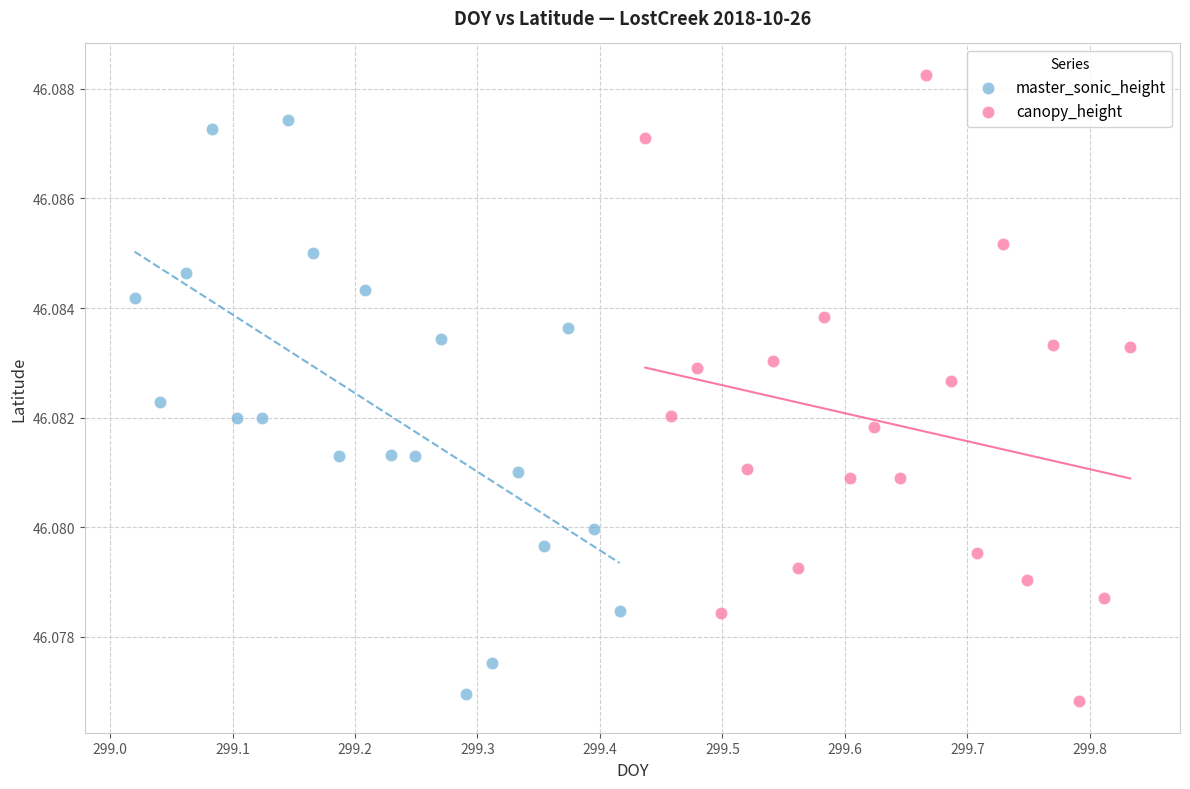

Which series has the largest Y range (max minus min)?

canopy_height